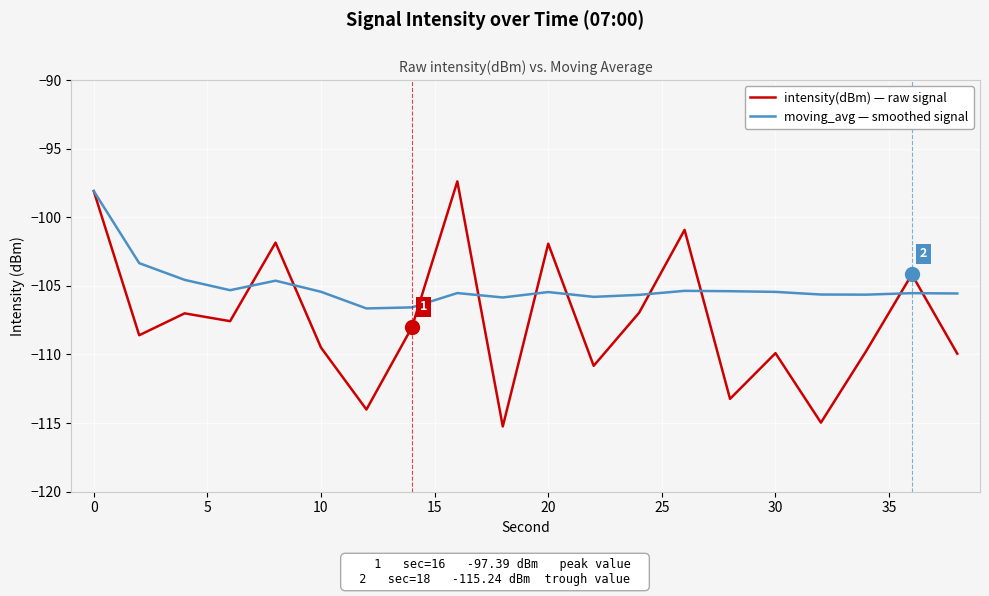

Which series has the largest total across all categories?

moving_avg — smoothed signal